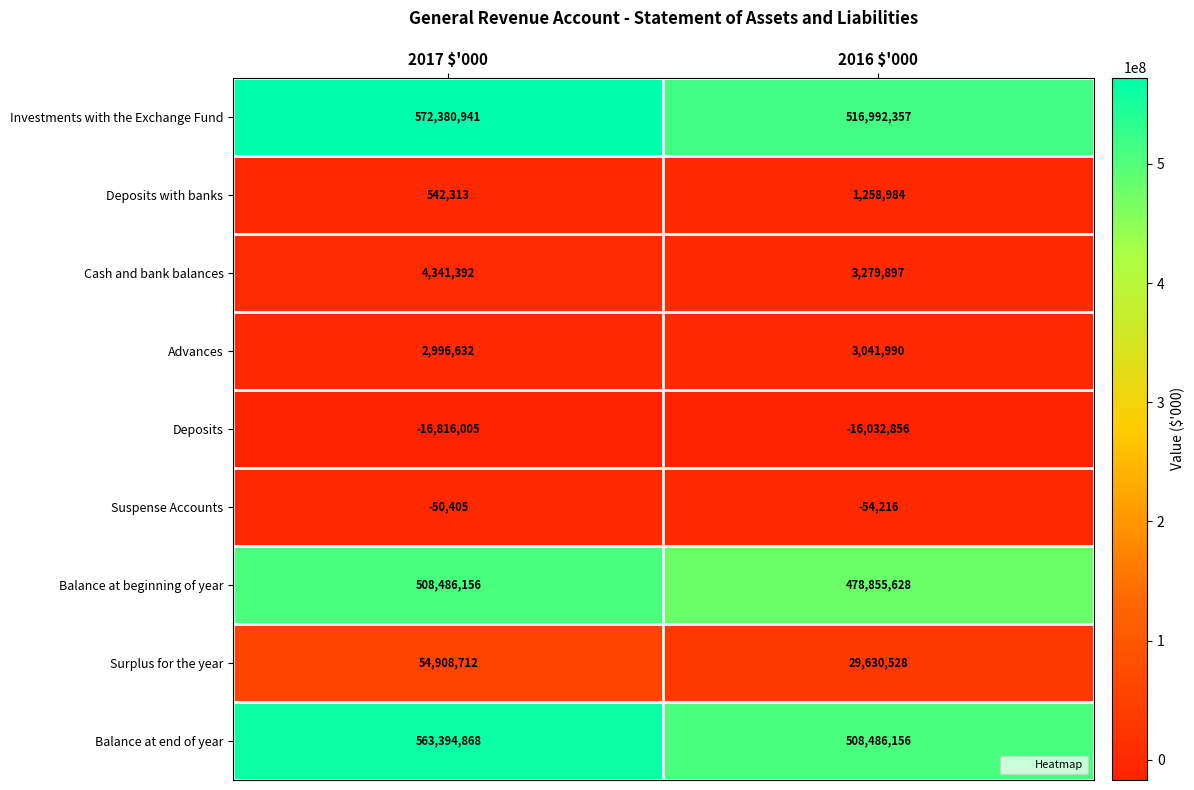

What is the difference between the maximum and minimum values in the Balance at beginning of year series?

29630528